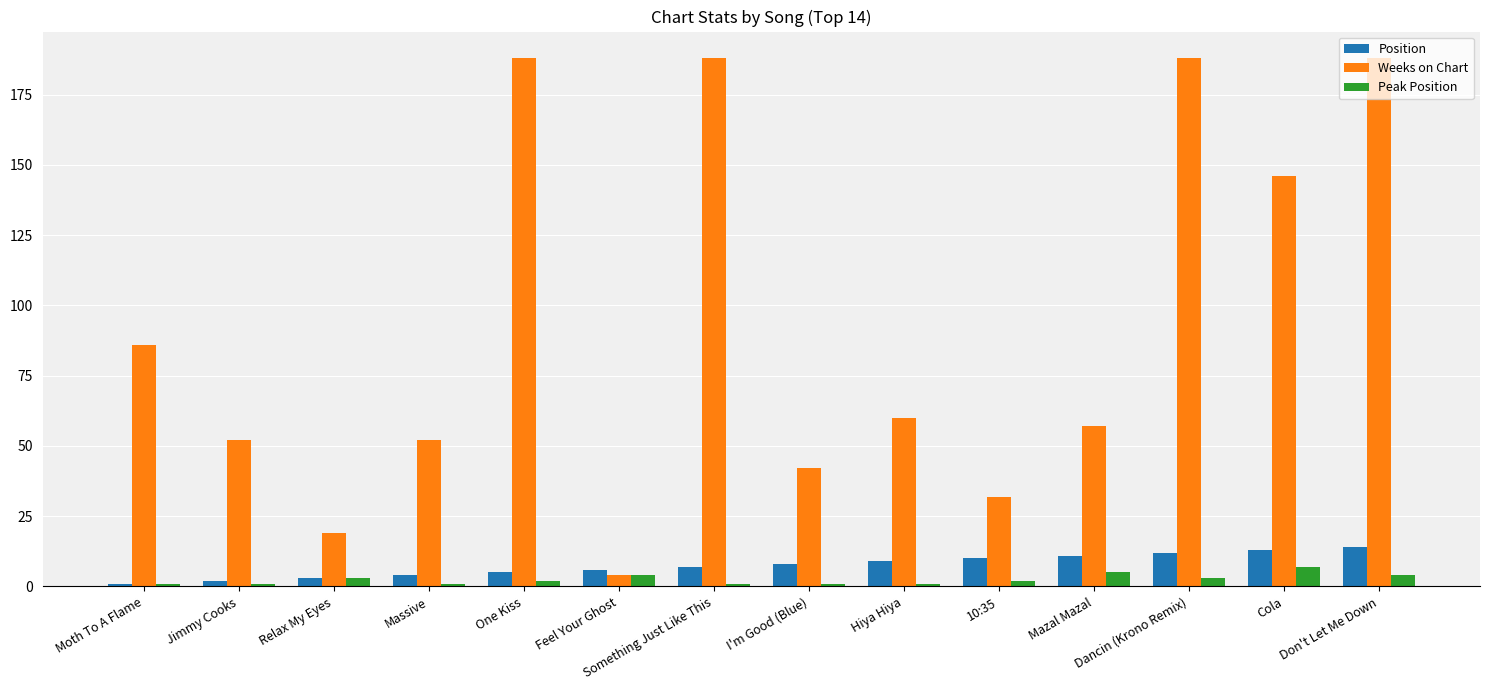

What is the difference between the second highest and minimum values in the Peak Position series?

4